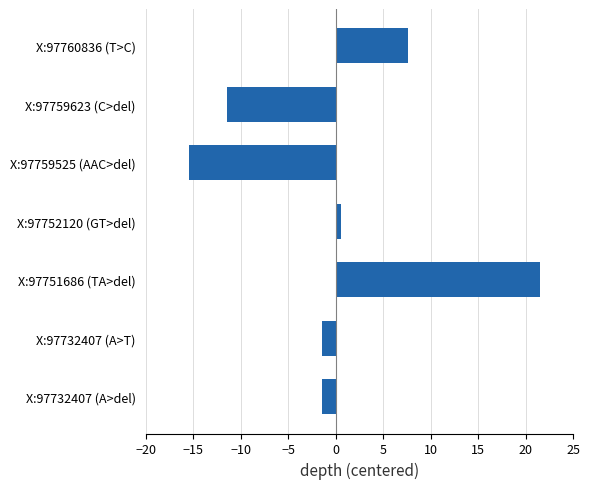

True or false: the data shows -19.5 at X:97759623 (C>del).

False